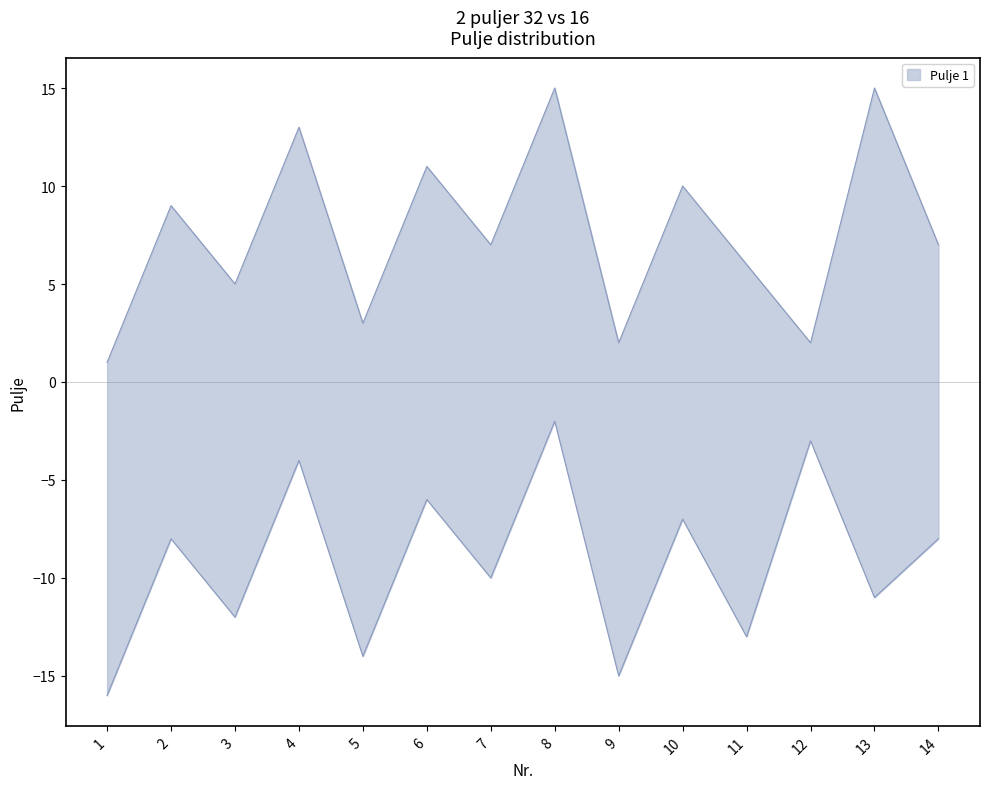

Reading left to right, transcribe all the data shown in this chart.

Pulje 1: 1	9	5	13	3	11	7	15	2	10	6	2	15	7
Pulje 2: -16	-8	-12	-4	-14	-6	-10	-2	-15	-7	-13	-3	-11	-8